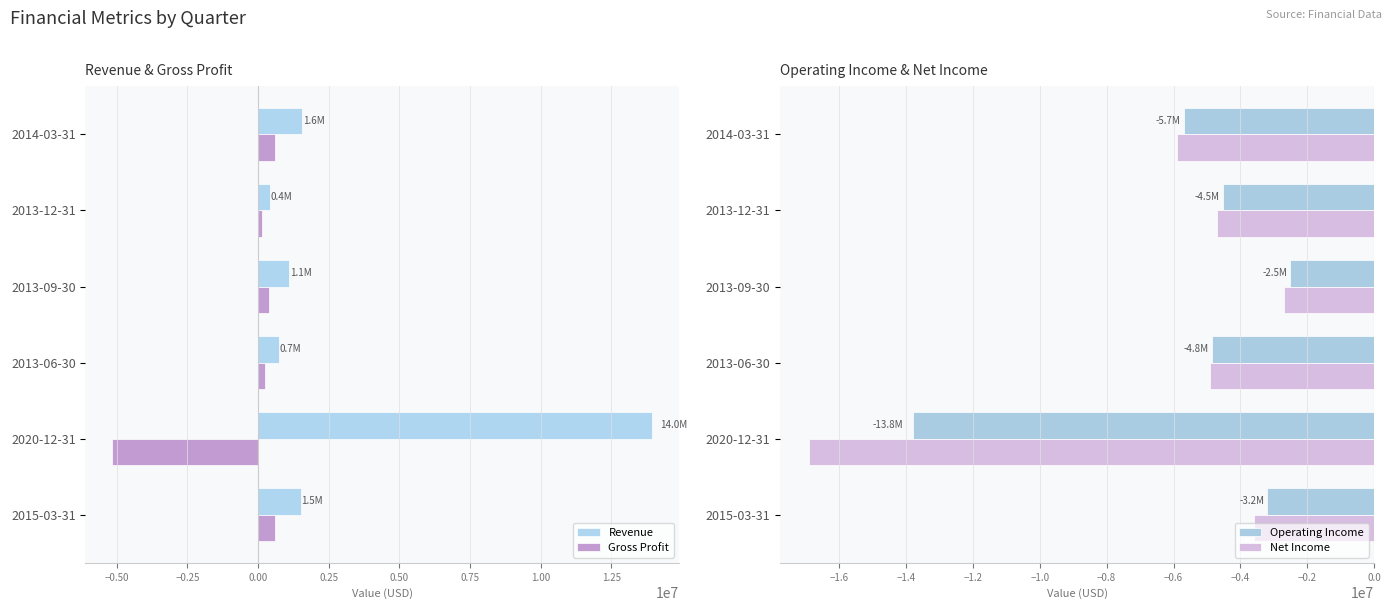

What is the average value of the Gross Profit series?

-532961